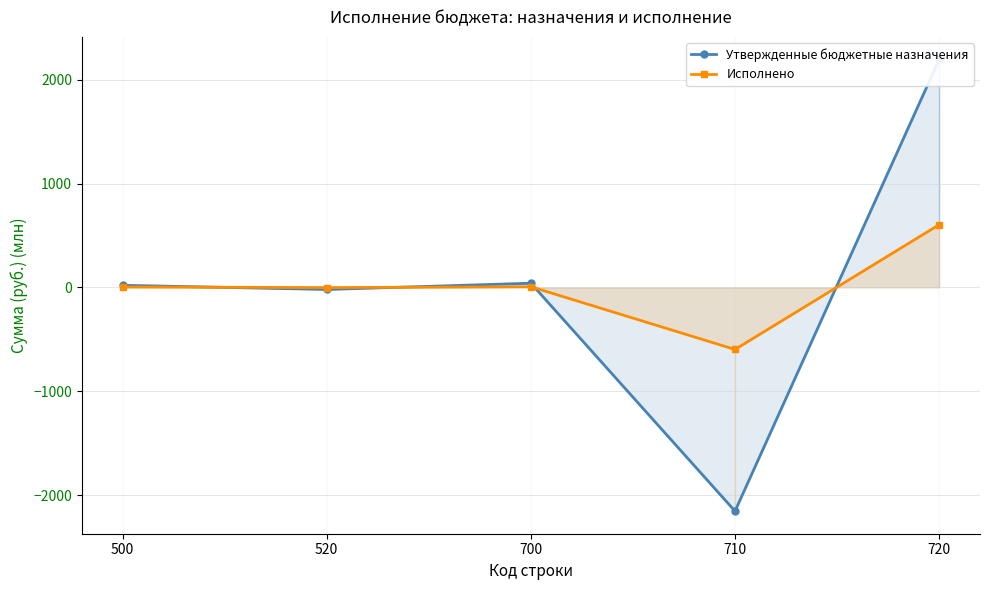

What is the difference between the highest and lowest values at 720?

1590.1